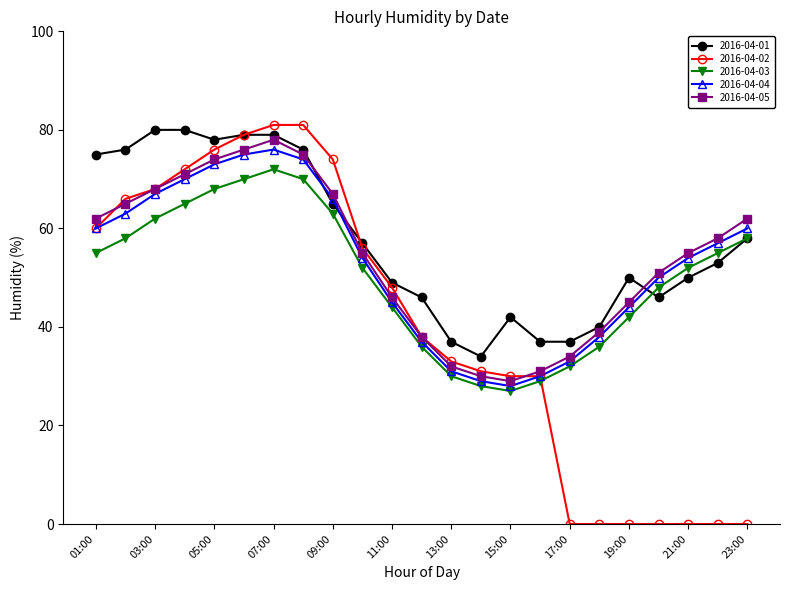

True or false: 2016-04-03 and 2016-04-04 cross at least once.

False